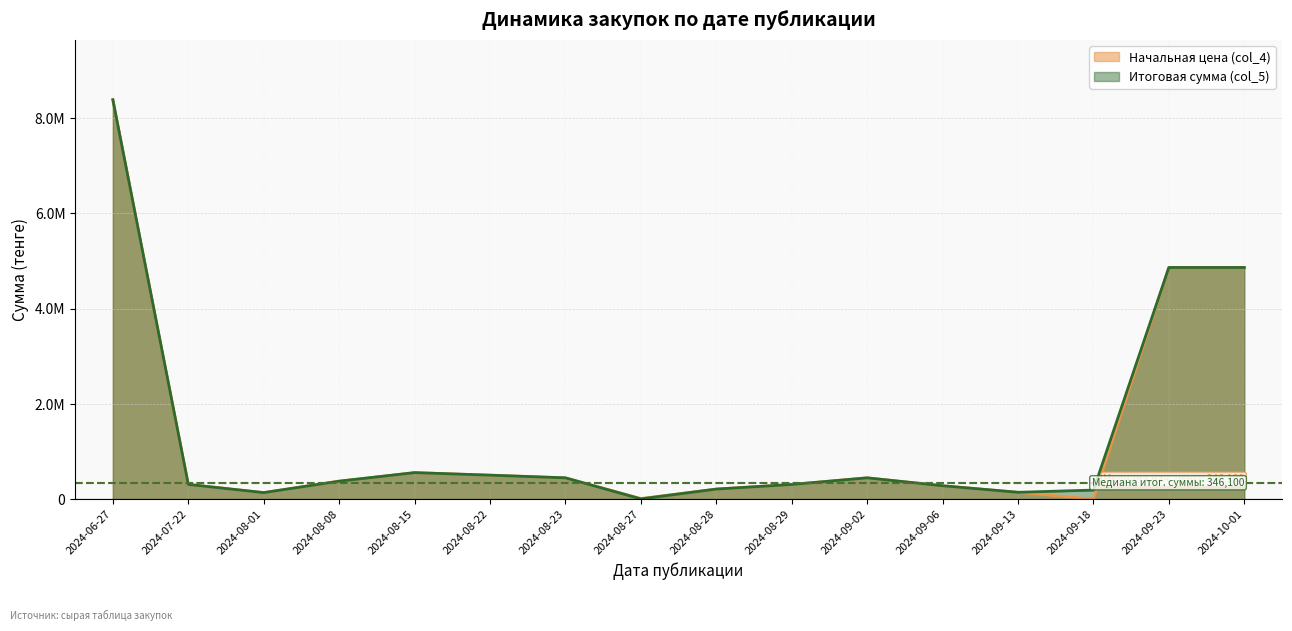

Where does the Итоговая сумма (col_5) series first go above 380000?

2024-06-27